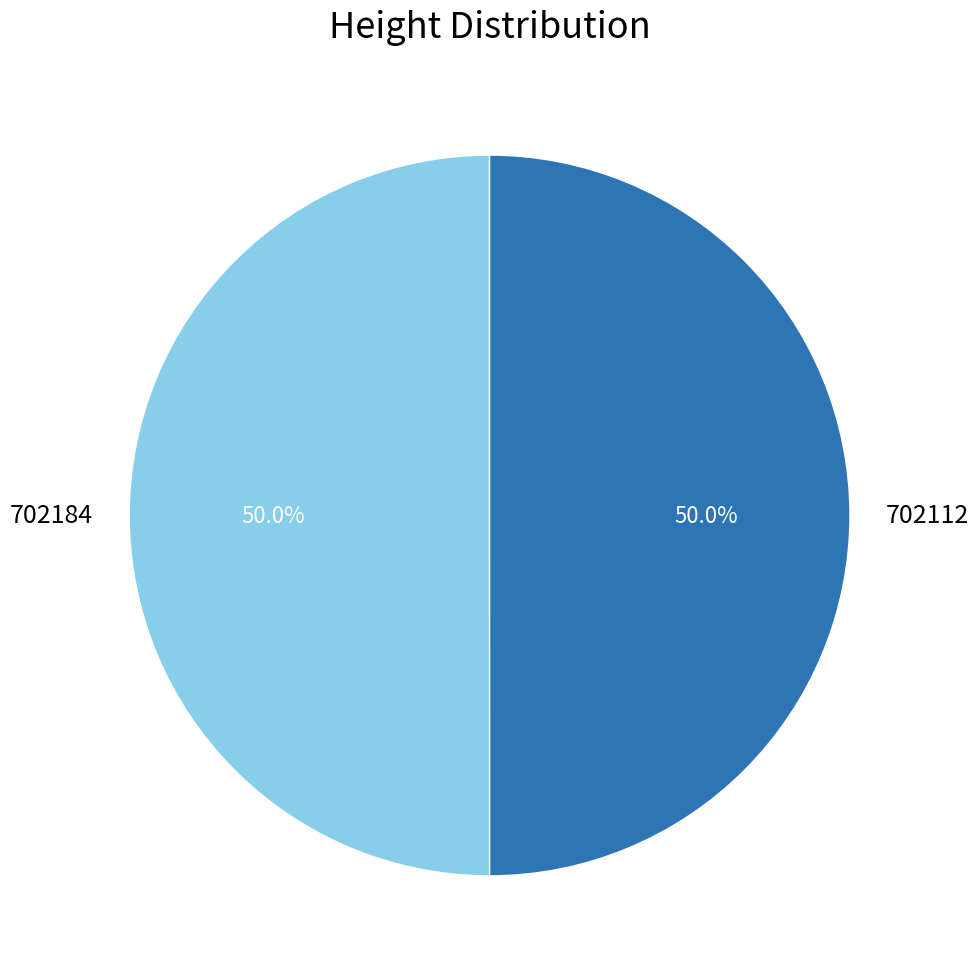

What is the ratio of the value at 702112 to the value at 702184?

1.0